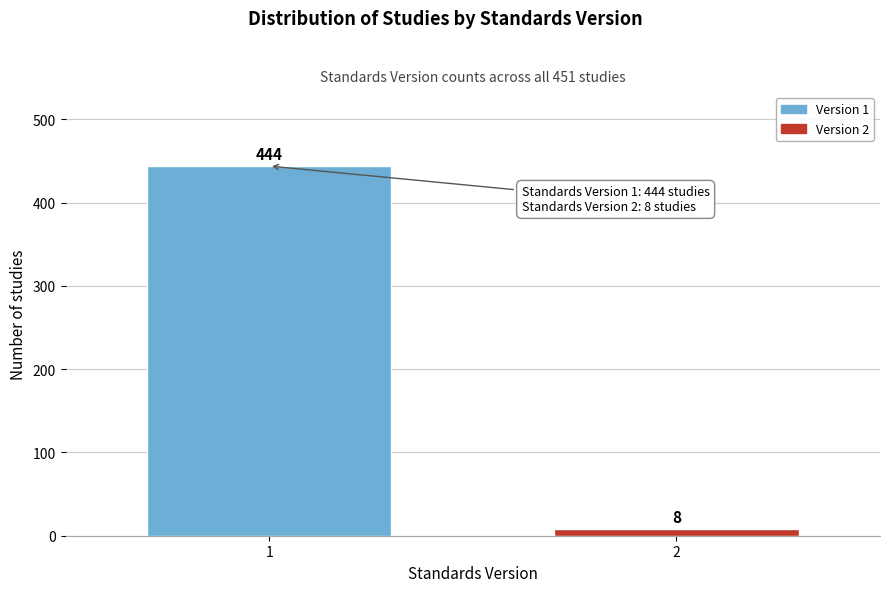

Reading left to right, list all the values displayed in this chart.

1=444	2=8